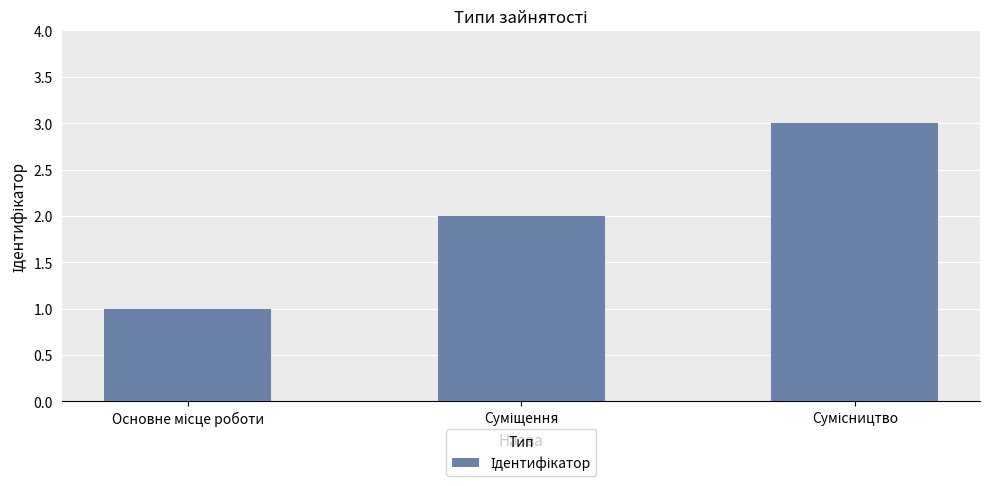

What is the sum of all values?

6